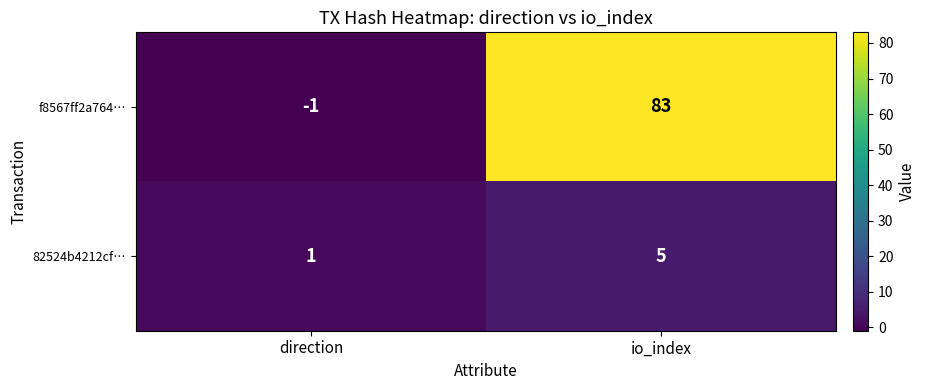

What is the difference between the 82524b4212cf… values at io_index and direction?

4